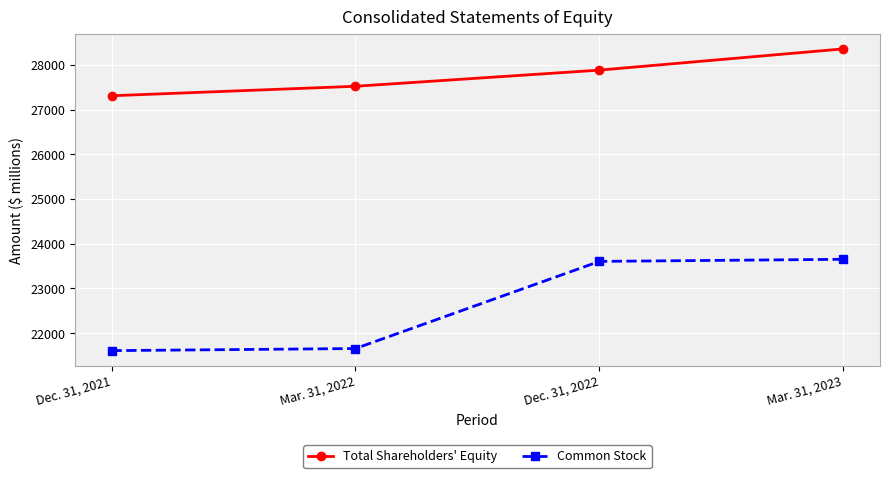

Reading right to left, extract all data points from this chart.

Total Shareholders' Equity: 28356	27881	27520	27308
Common Stock: 23652	23605	21657	21610